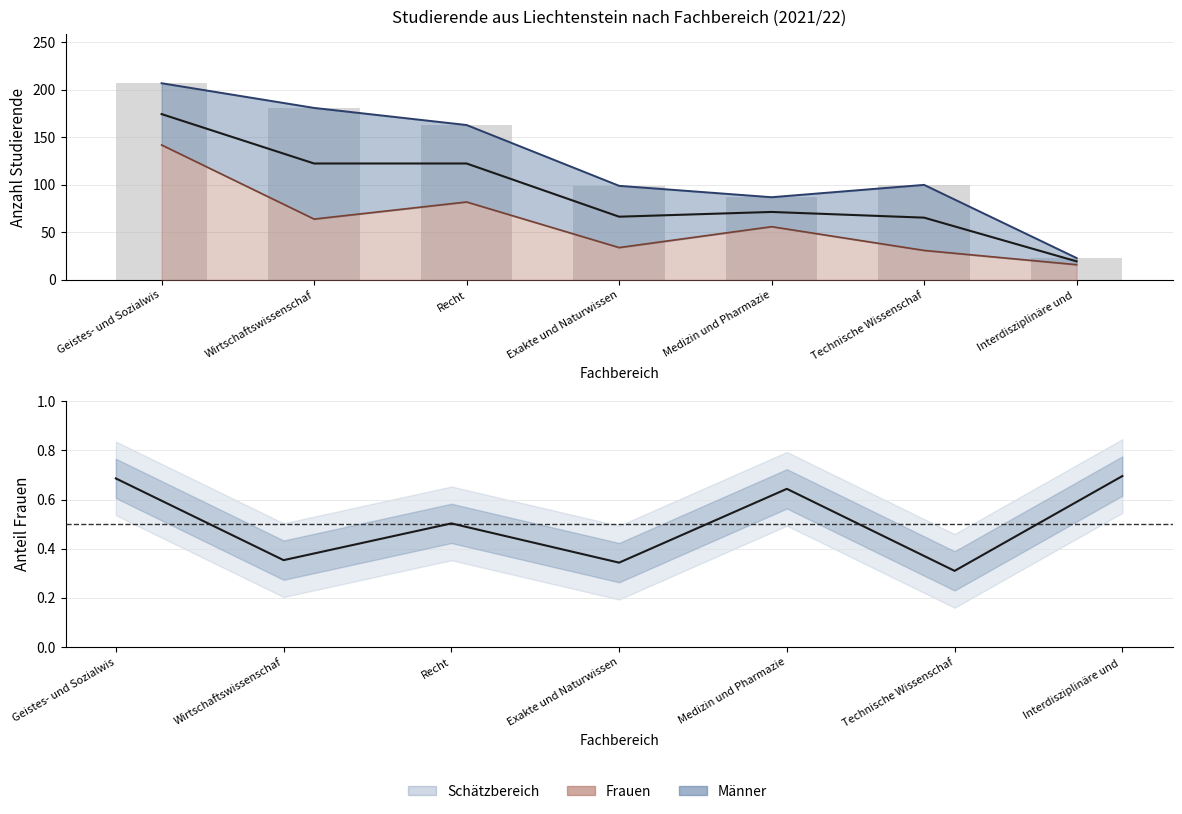

What is the sum of all values?

3.5